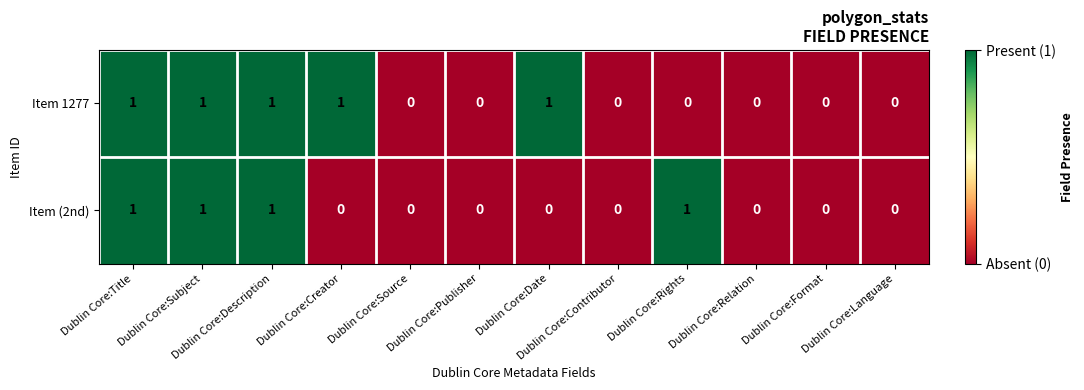

What is the maximum value shown in the chart?

1